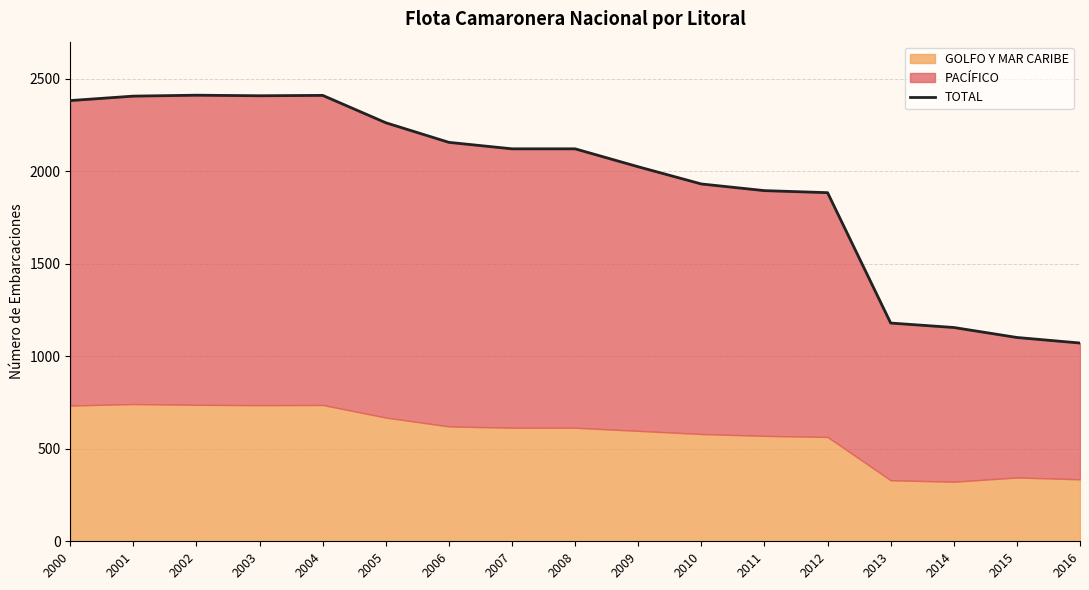

At which label is the value closest to 1742?

2012